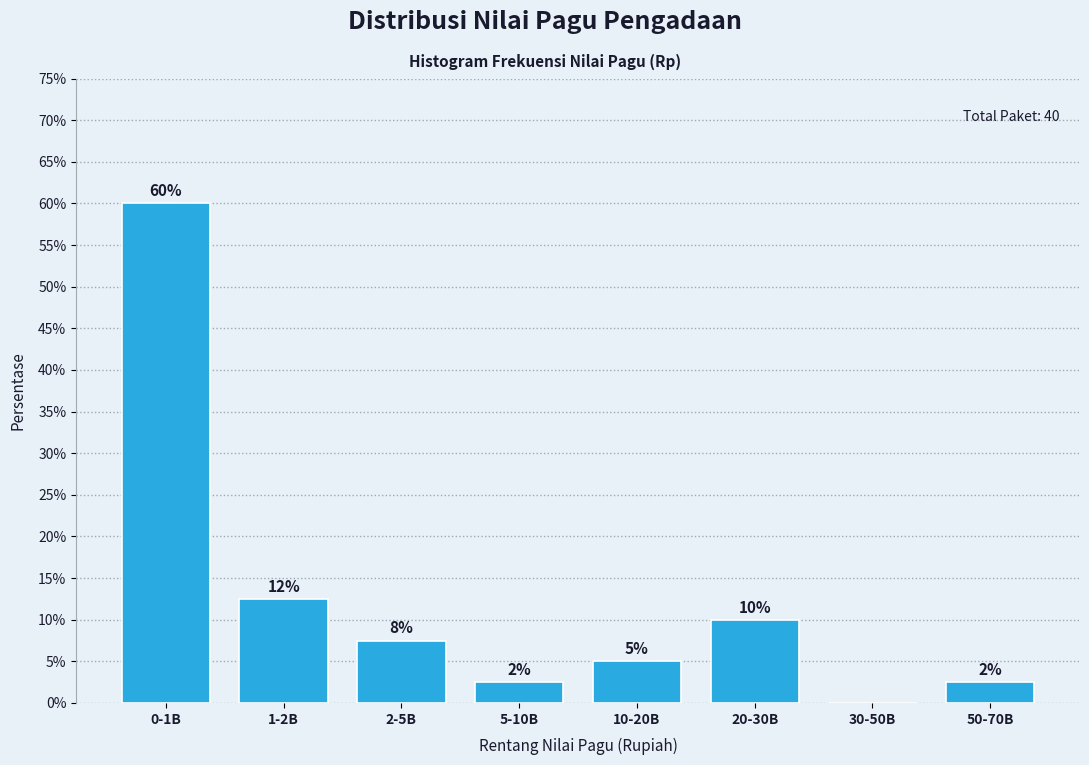

Are the bars horizontal?

No